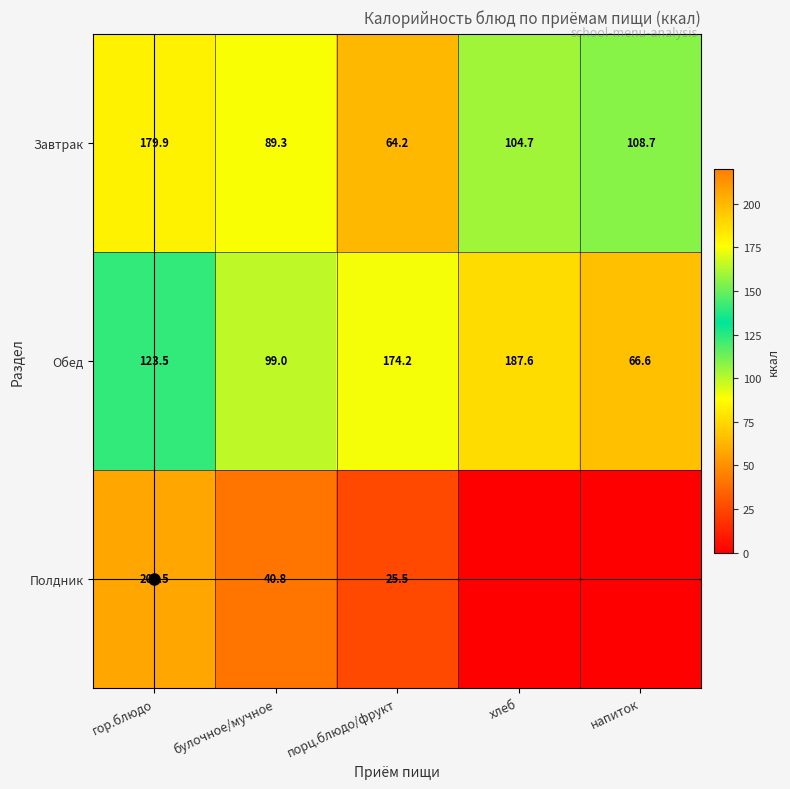

What is the spread (max minus min) of values at булочное/мучное?

58.2